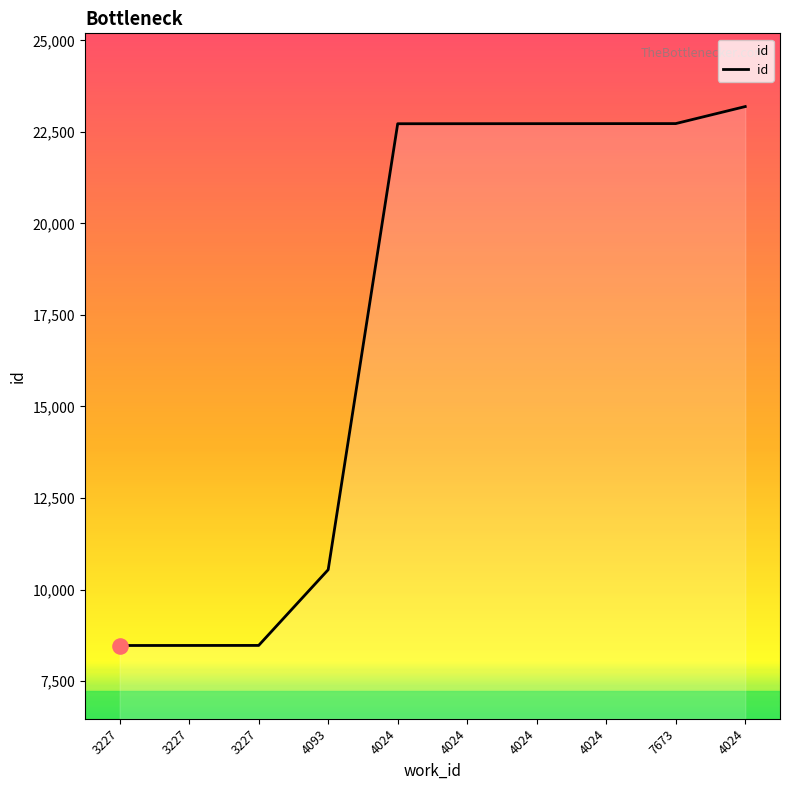

Between 4024 and 7673, which is larger?

7673